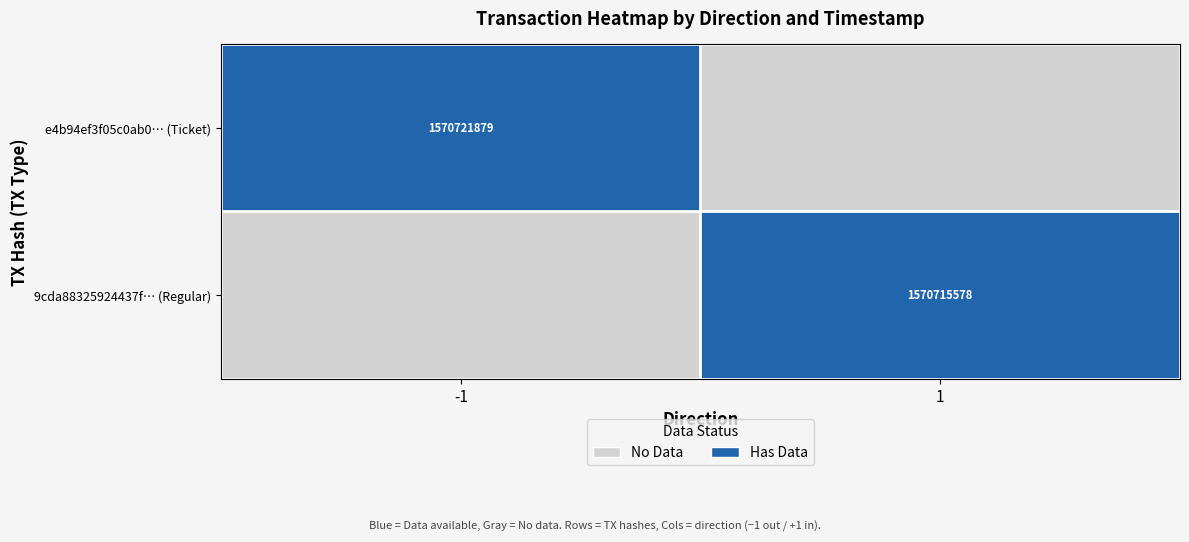

The value of 9cda88325924437f… (Regular) at 1 is 1570715578. True or false?

True